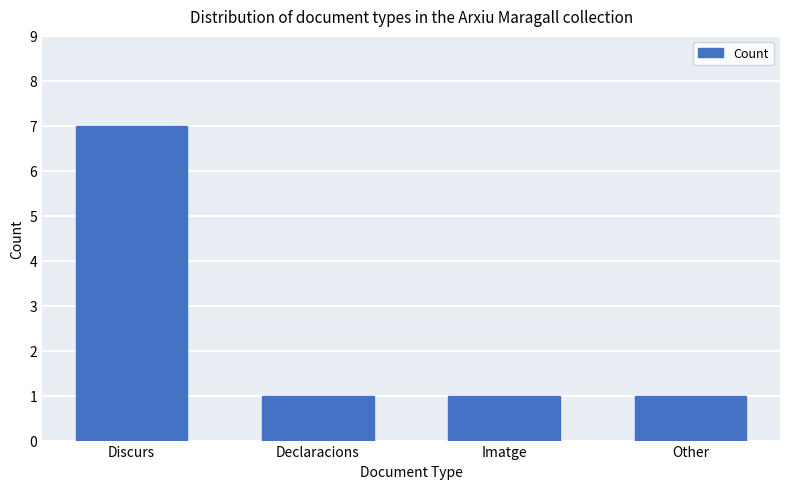

What is the difference between the values at Other and Discurs?

6